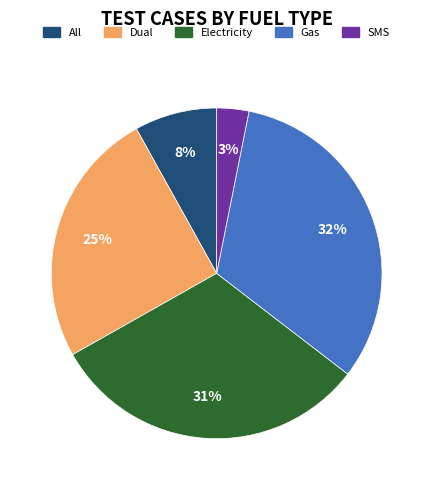

Rank the categories by value from lowest to highest.

SMS, All, Dual, Electricity, Gas